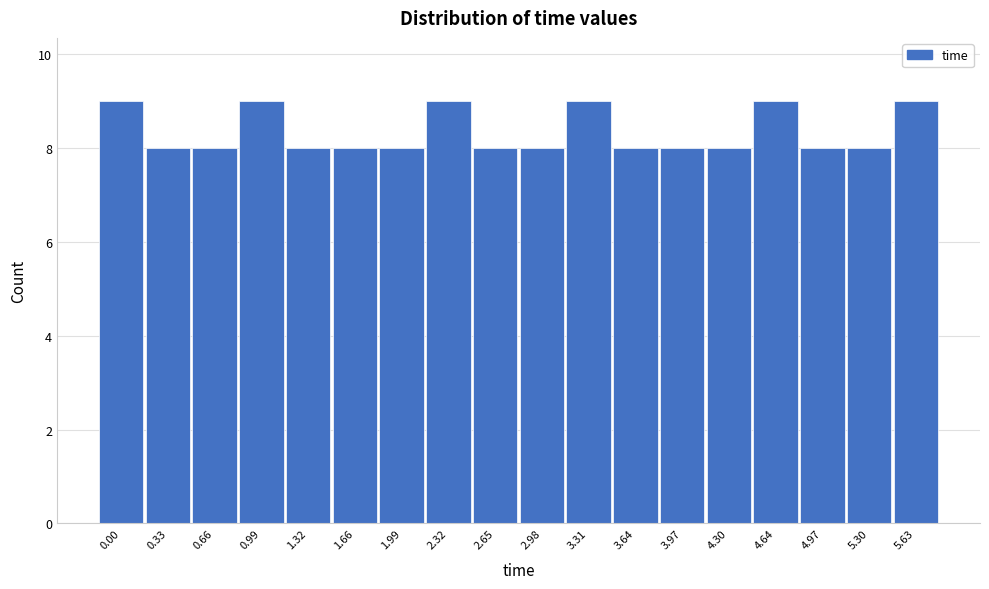

Reading left to right, list all the values displayed in this chart.

0.00=9	0.33=8	0.66=8	0.99=9	1.32=8	1.66=8	1.99=8	2.32=9	2.65=8	2.98=8	3.31=9	3.64=8	3.97=8	4.30=8	4.64=9	4.97=8	5.30=8	5.63=9